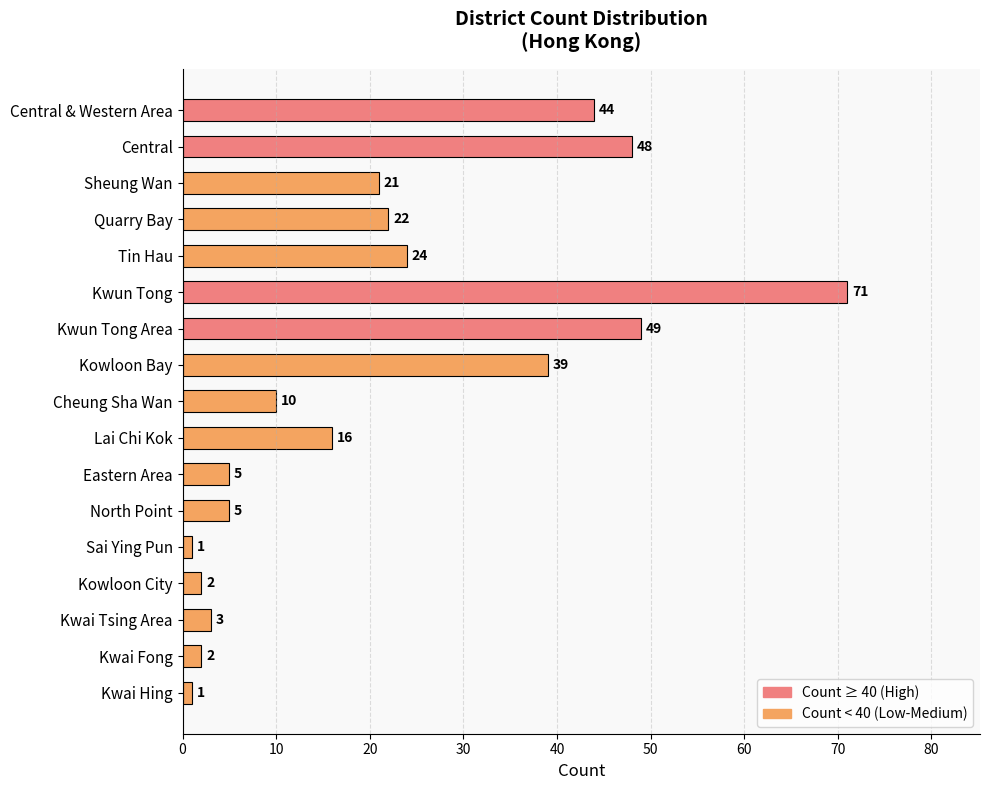

What is the greatest value displayed?

71